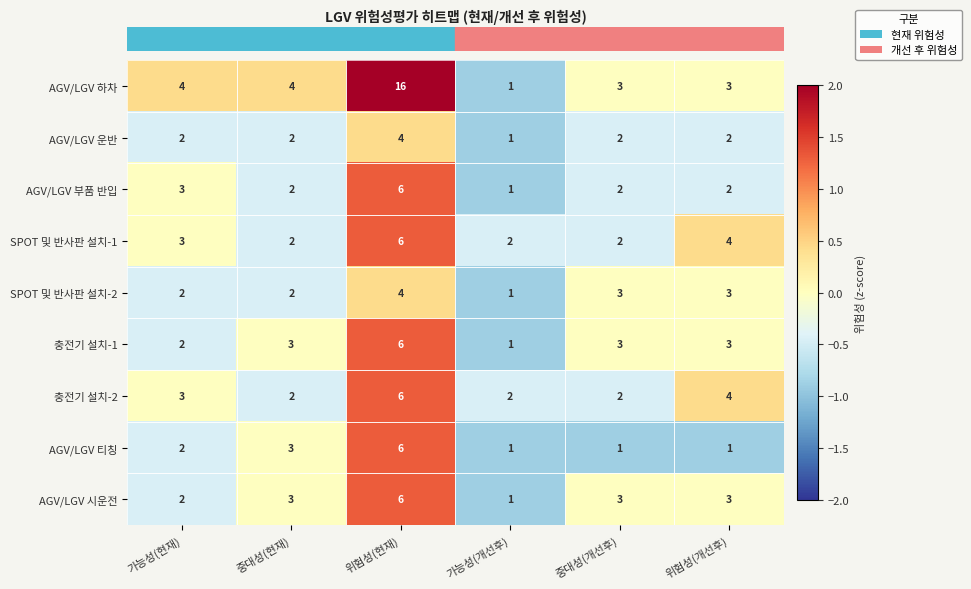

What is the smallest value displayed?

1